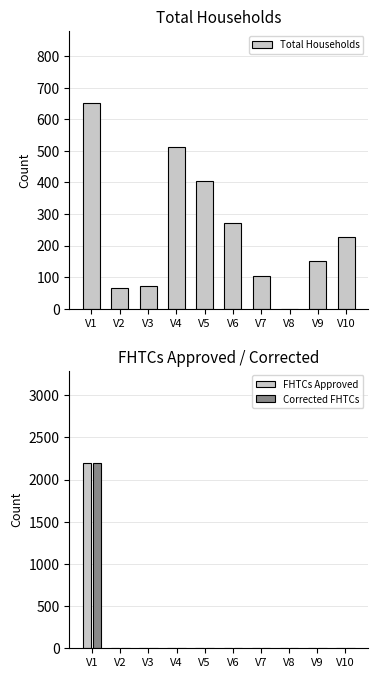

Which label corresponds to the smallest value in the chart?

V8